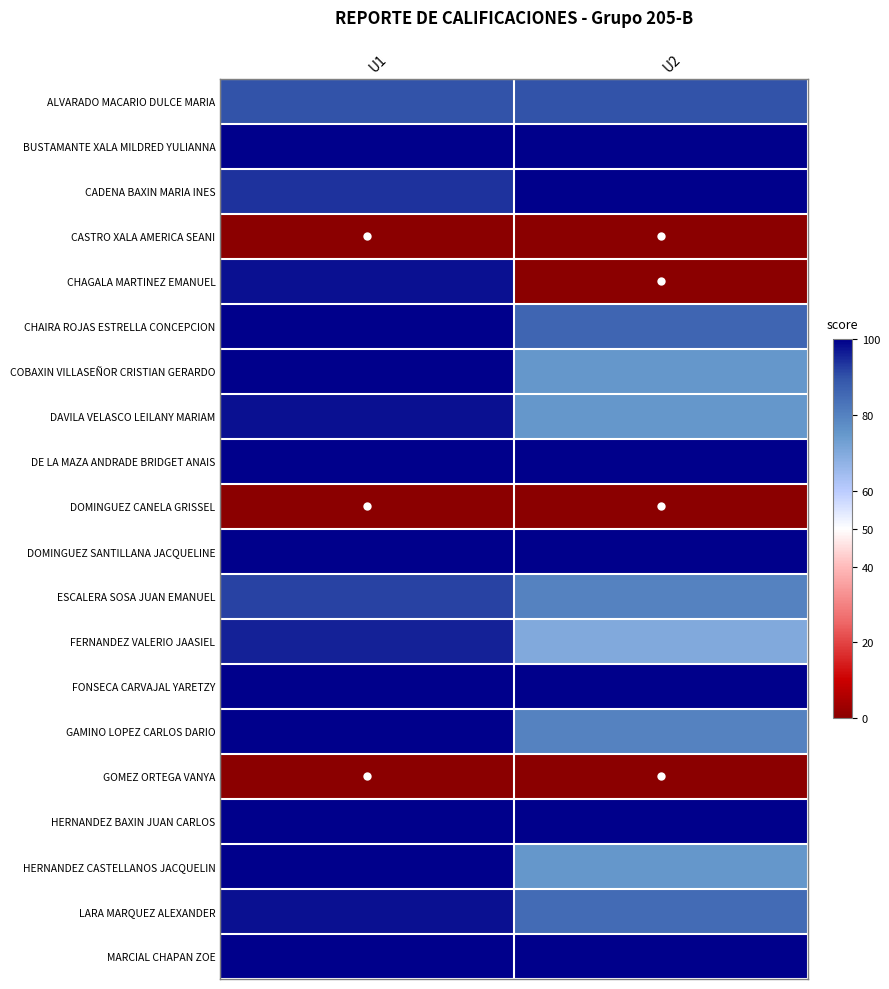

Reading right to left, what are all the values shown in this chart?

ALVARADO MACARIO DULCE MARIA: U2=90	U1=90
BUSTAMANTE XALA MILDRED YULIANNA: U2=100	U1=100
CADENA BAXIN MARIA INES: U2=100	U1=94
CASTRO XALA AMERICA SEANI: U2=0	U1=0
CHAGALA MARTINEZ EMANUEL: U2=0	U1=98
CHAIRA ROJAS ESTRELLA CONCEPCION: U2=86	U1=100
COBAXIN VILLASEÑOR CRISTIAN GERARDO: U2=75	U1=100
DAVILA VELASCO LEILANY MARIAM: U2=75	U1=98
DE LA MAZA ANDRADE BRIDGET ANAIS: U2=100	U1=100
DOMINGUEZ CANELA GRISSEL: U2=0	U1=0
DOMINGUEZ SANTILLANA JACQUELINE: U2=100	U1=100
ESCALERA SOSA JUAN EMANUEL: U2=80	U1=92
FERNANDEZ VALERIO JAASIEL: U2=70	U1=96
FONSECA CARVAJAL YARETZY: U2=100	U1=100
GAMINO LOPEZ CARLOS DARIO: U2=80	U1=100
GOMEZ ORTEGA VANYA: U2=0	U1=0
HERNANDEZ BAXIN JUAN CARLOS: U2=100	U1=100
HERNANDEZ CASTELLANOS JACQUELIN: U2=75	U1=100
LARA MARQUEZ ALEXANDER: U2=85	U1=98
MARCIAL CHAPAN ZOE: U2=100	U1=100